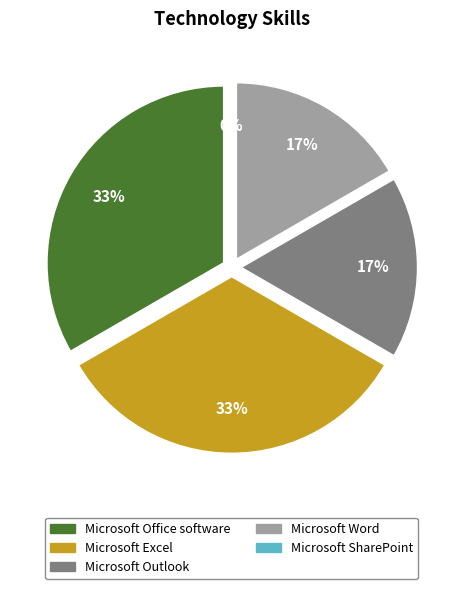

Count the number of slices in the pie.

5